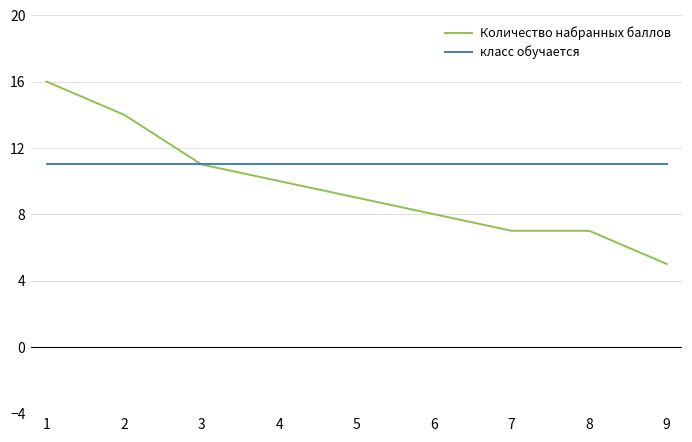

List the series in order of their overall mean, lowest first.

Количество набранных баллов, класс обучается